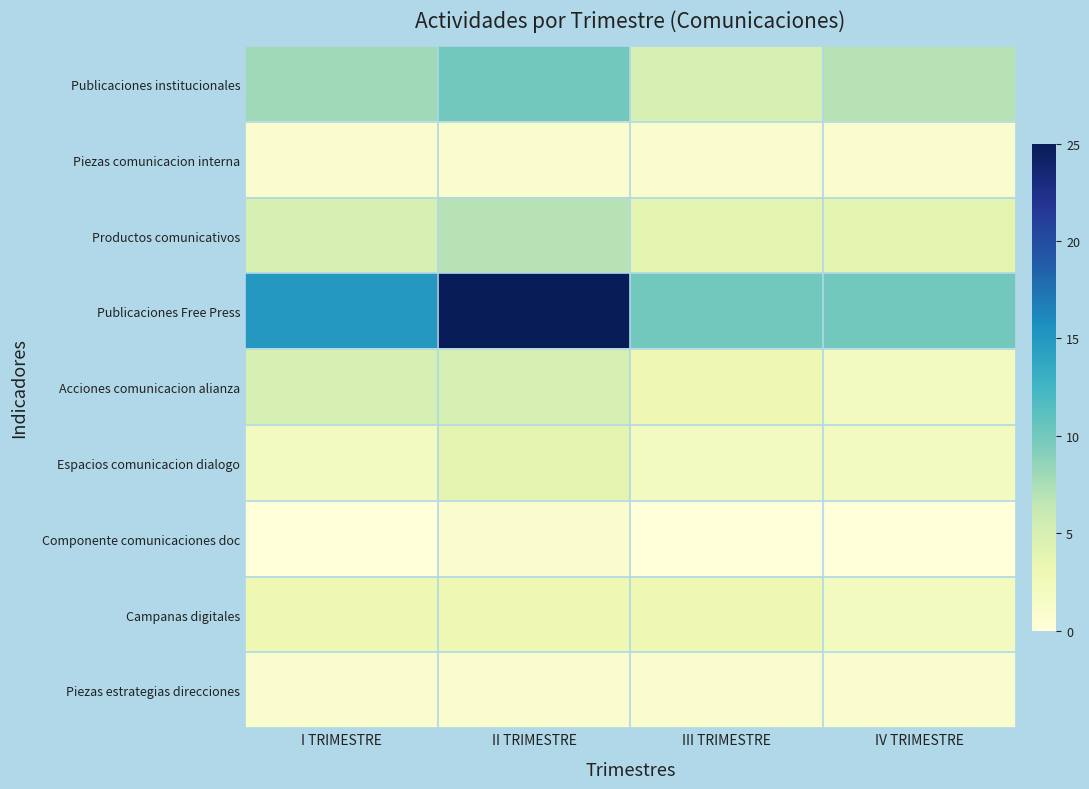

What is the difference between the highest and lowest values at III TRIMESTRE?

10